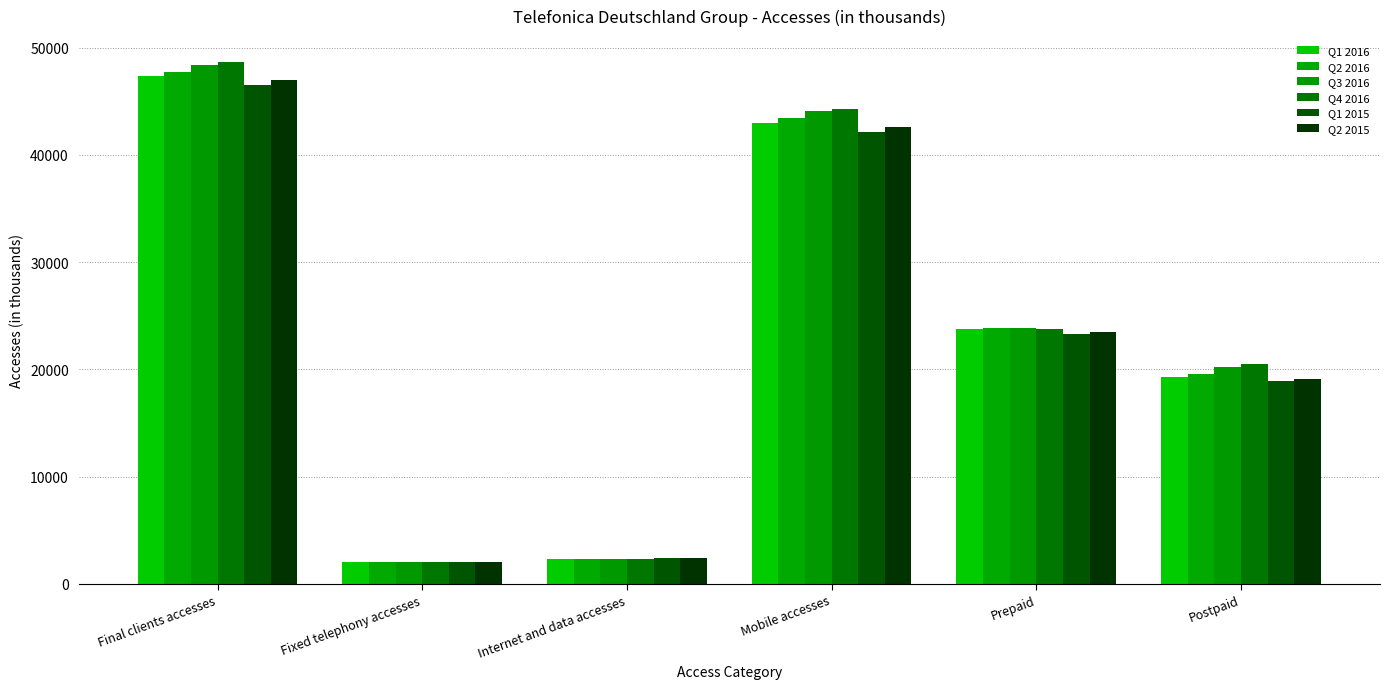

What is the average value of the Q2 2015 series?

22763.3